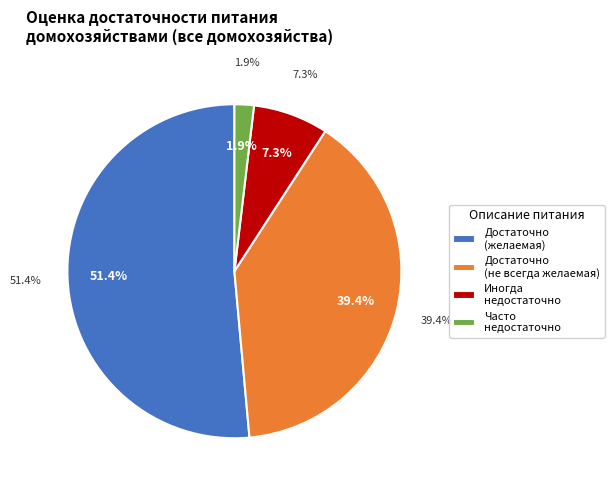

Does достаточно той еды, которую хотят есть represent more than half of the total?

Yes